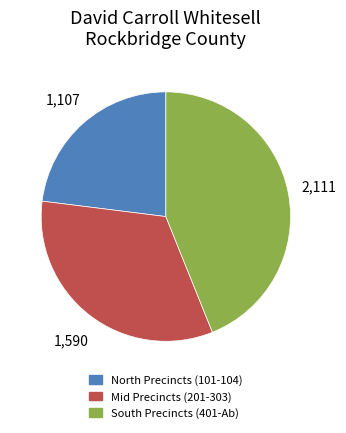

Is there any slice that represents more than half of the pie?

No